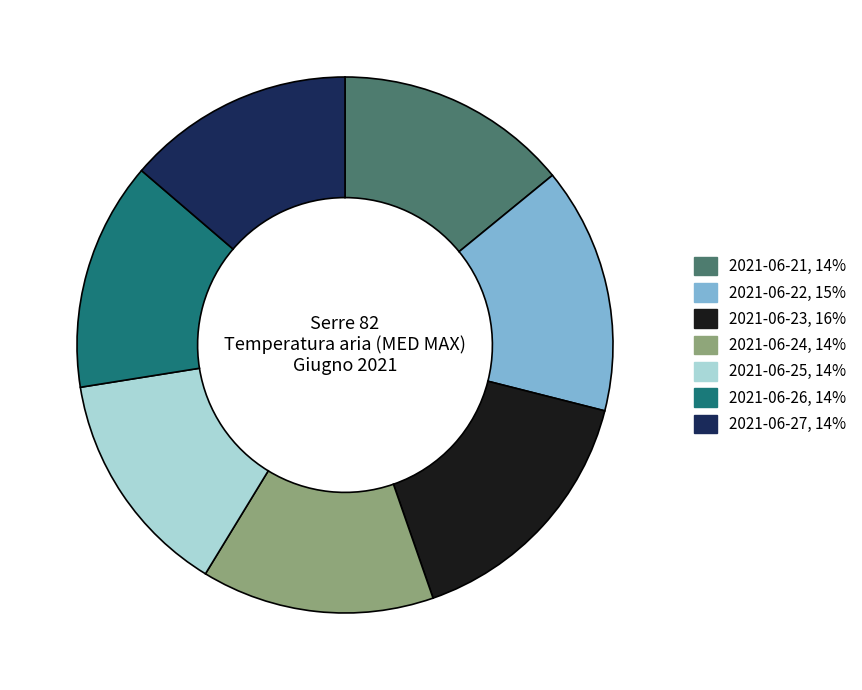

The 2021-06-22 slice represents 15% of the pie. True or false?

True